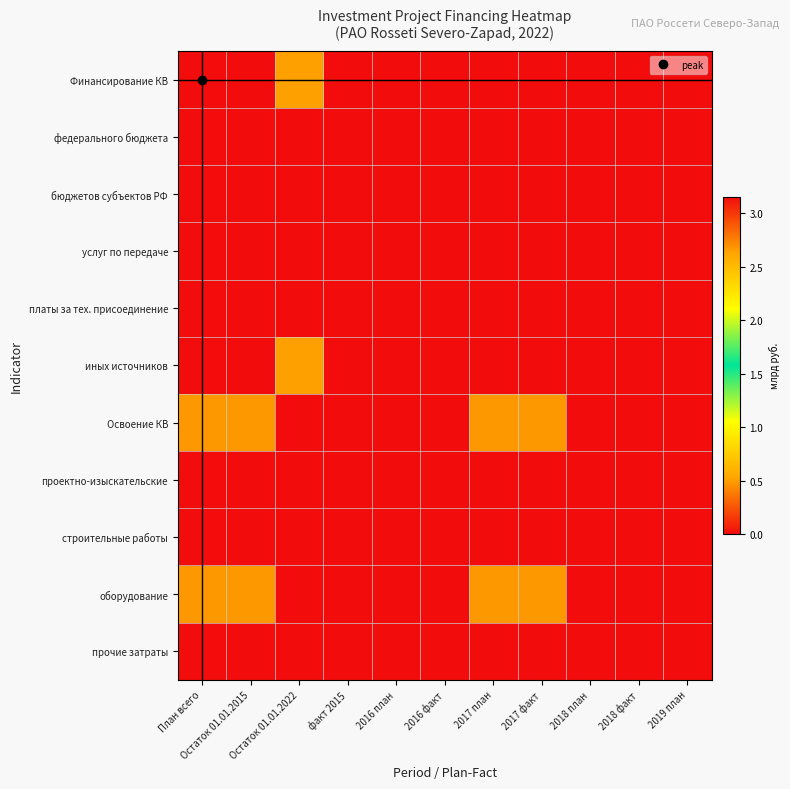

Which series has the largest total across all categories?

Освоение КВ